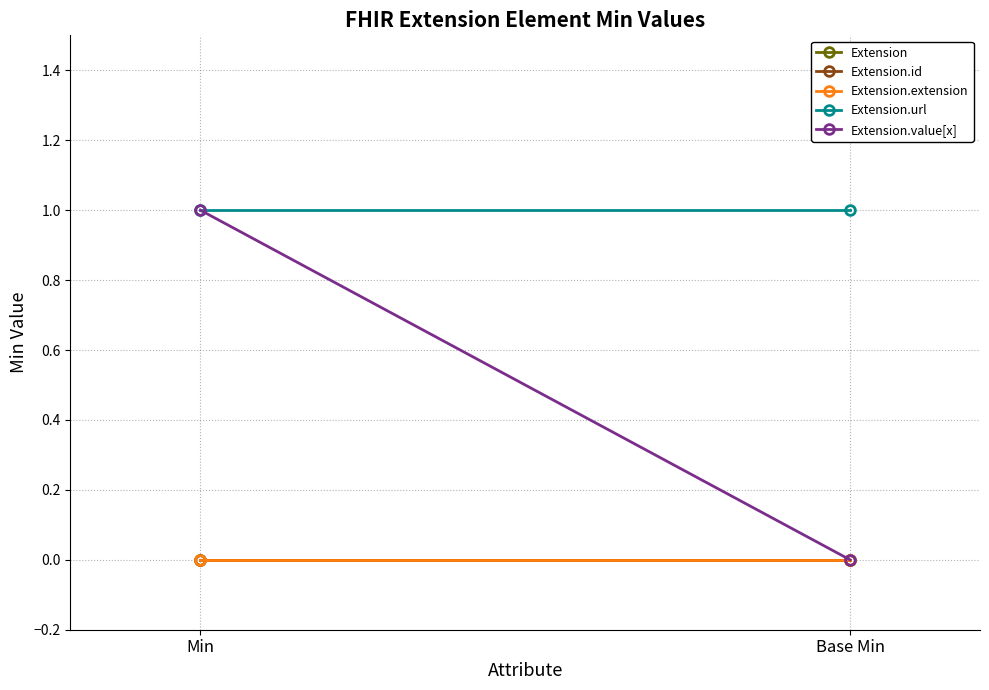

At Base Min, list the series in order from largest to smallest.

Extension.url, Extension, Extension.id, Extension.extension, Extension.value[x]